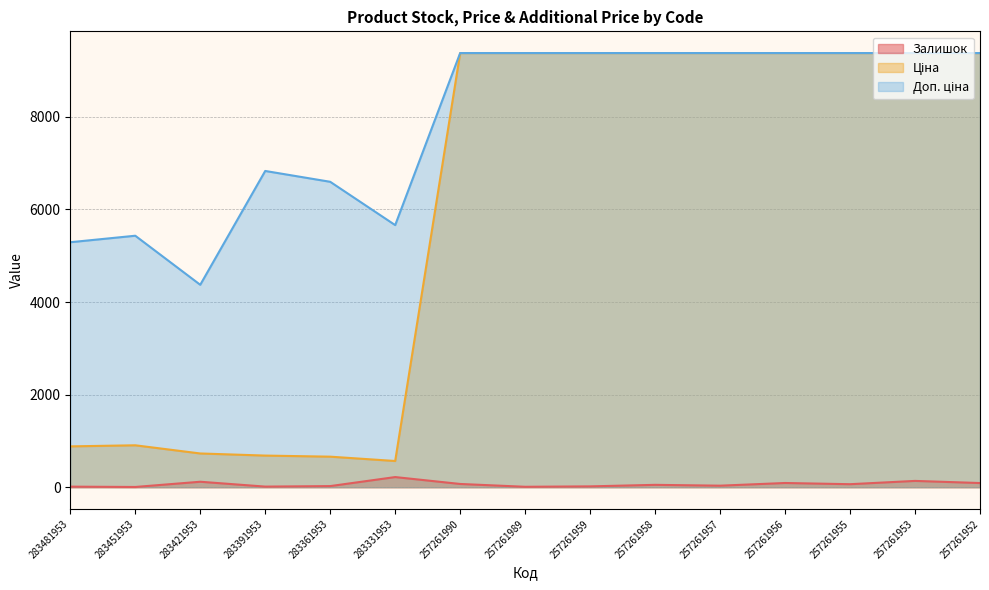

At which category does Залишок reach its first local peak?

283421953